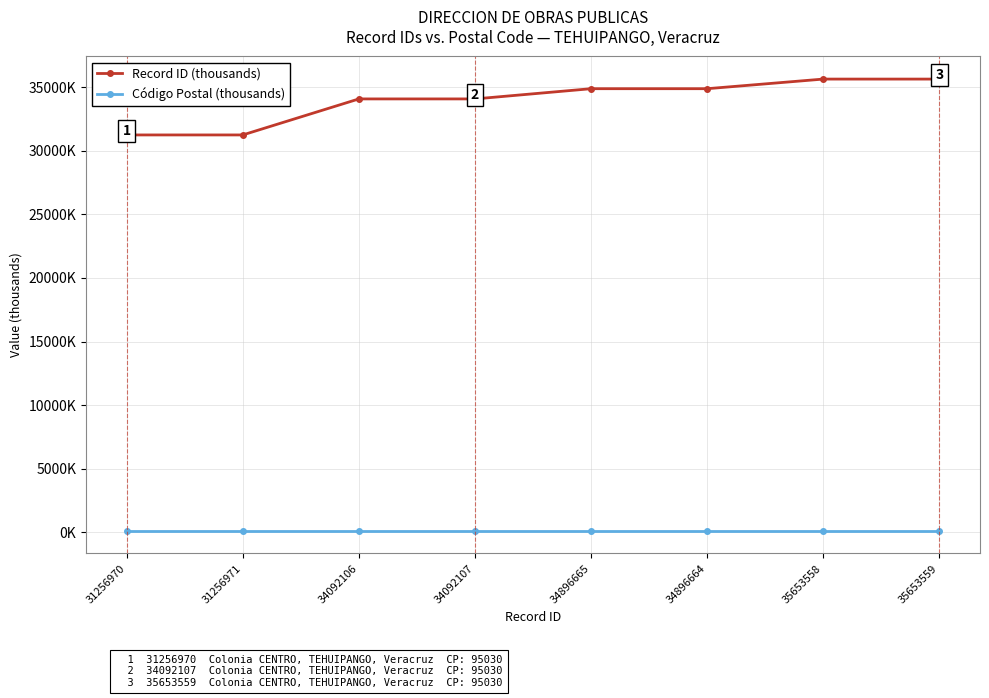

What is the sum of the Código Postal (thousands) values at 34092107 and 31256970?

190.1